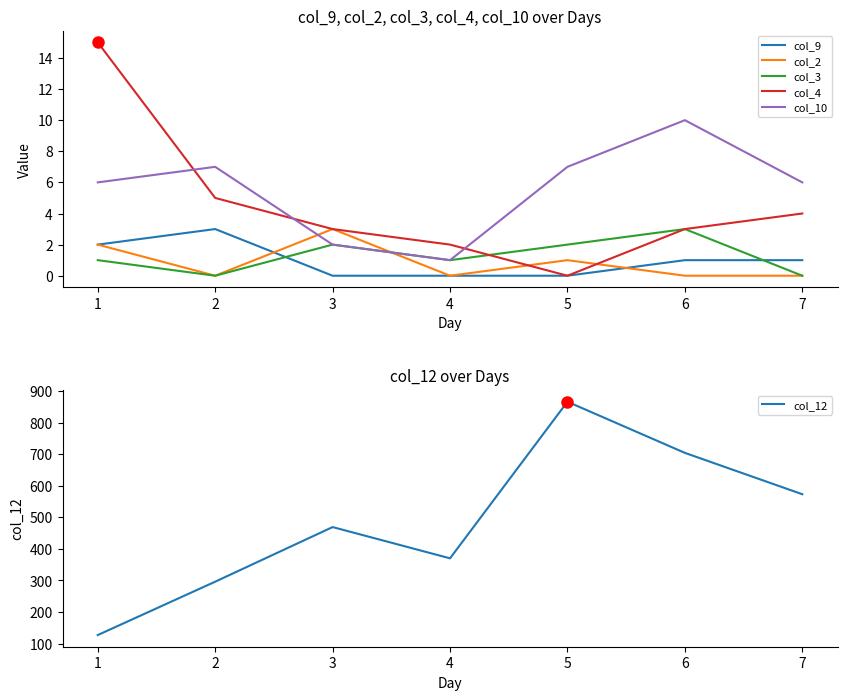

True or false: col_10 has a value of 4 at 2.

False